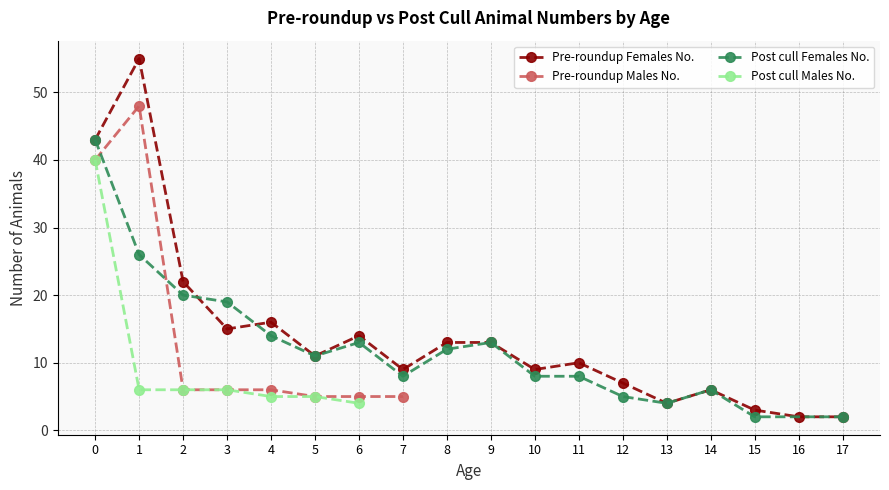

True or false: Pre-roundup Females No. has a value of 13 at 8.

True